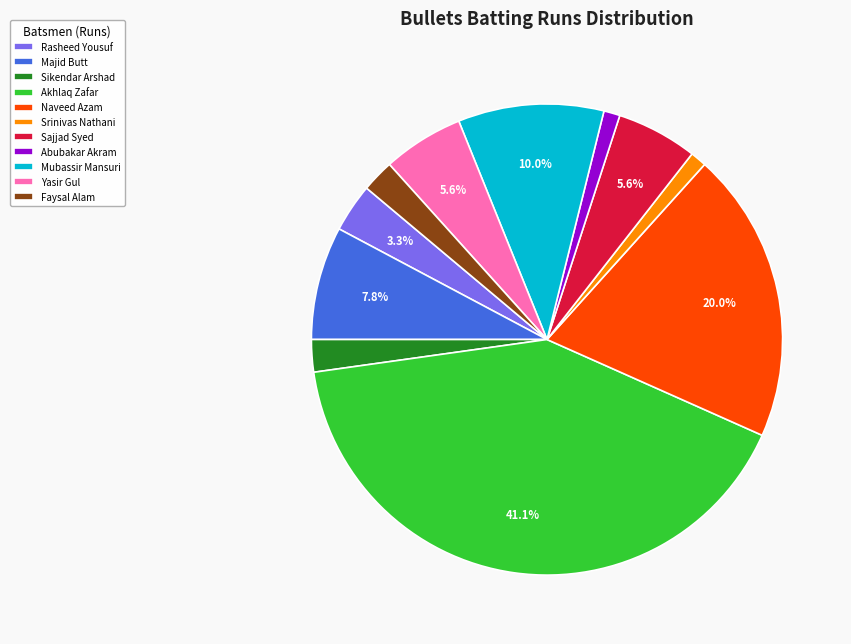

Which slice is the largest?

Akhlaq Zafar